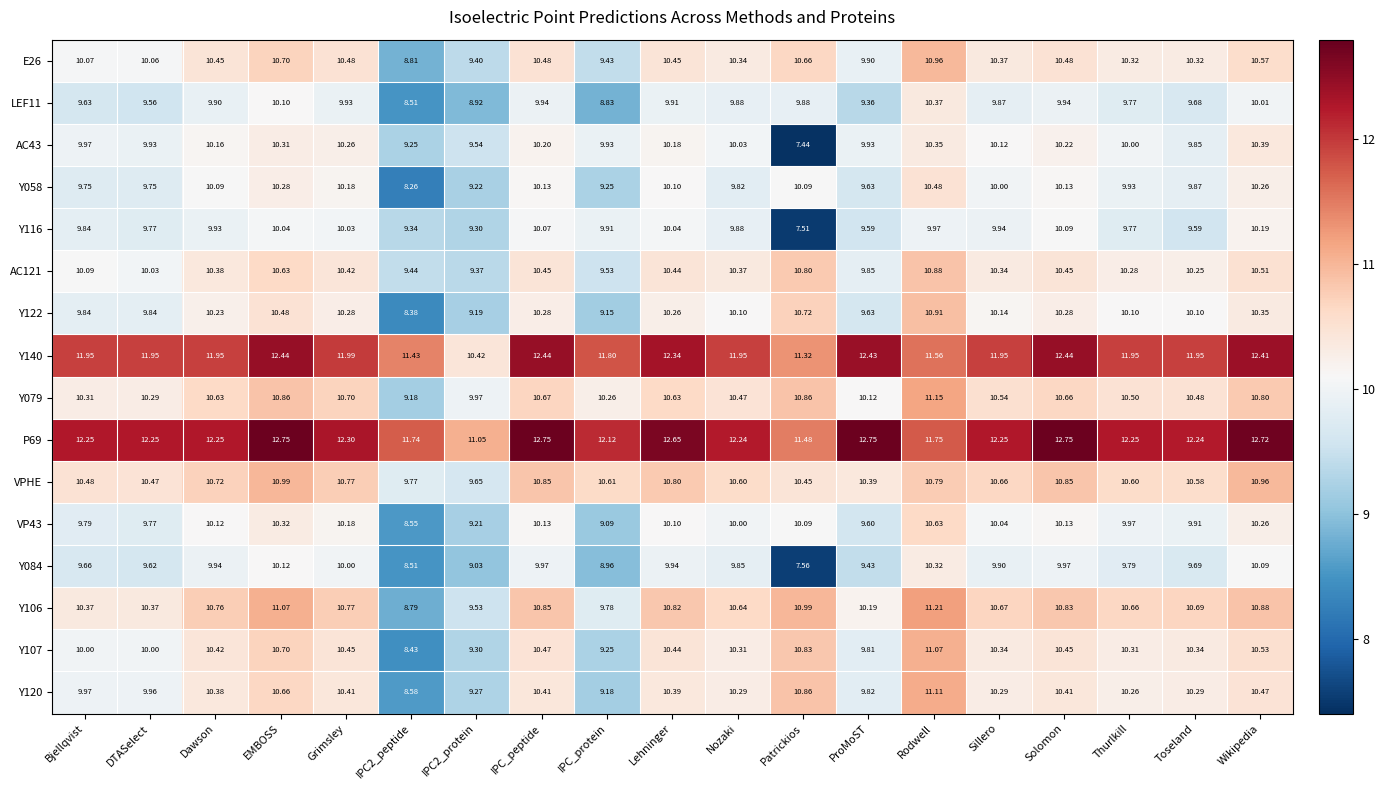

Where is Y084 nearest to the value 8?

Patrickios